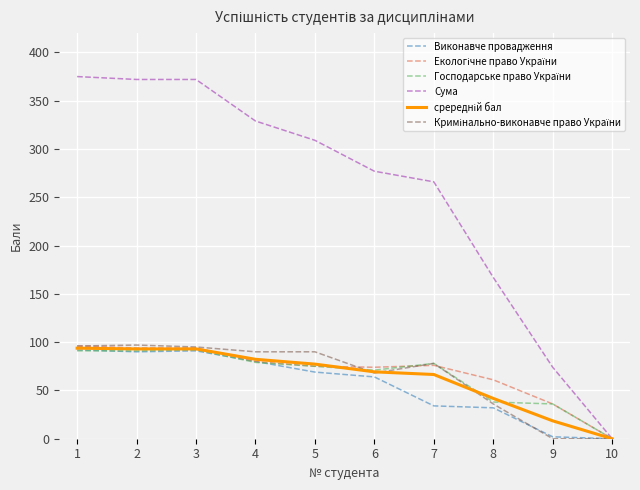

What is the difference between the second highest and second lowest values in the Виконавче провадження series?

89.0